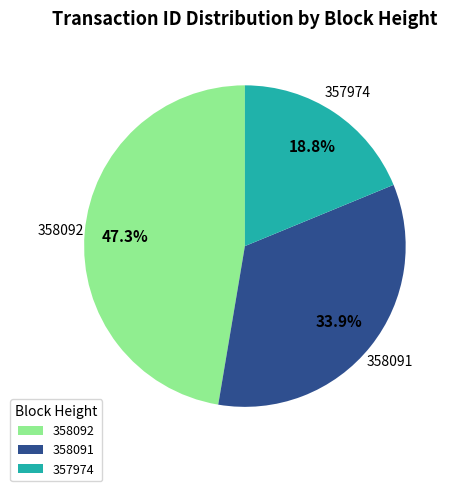

Does 358092 account for over 50% of the chart?

No